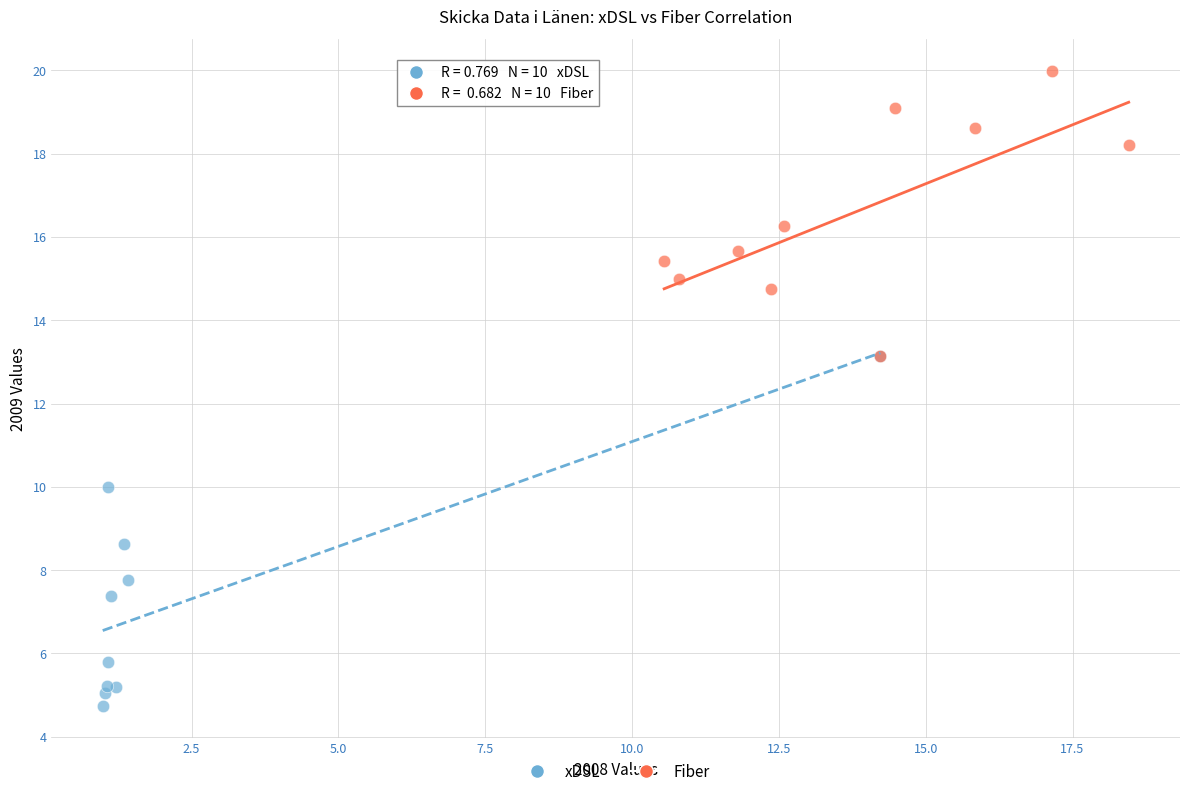

Which series has the widest spread of Y values?

xDSL